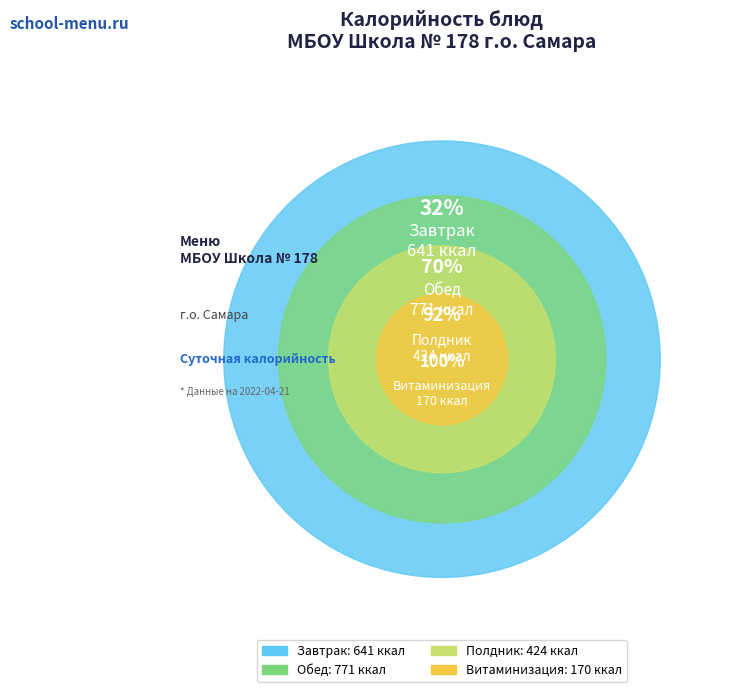

Is there a majority slice in this chart?

No